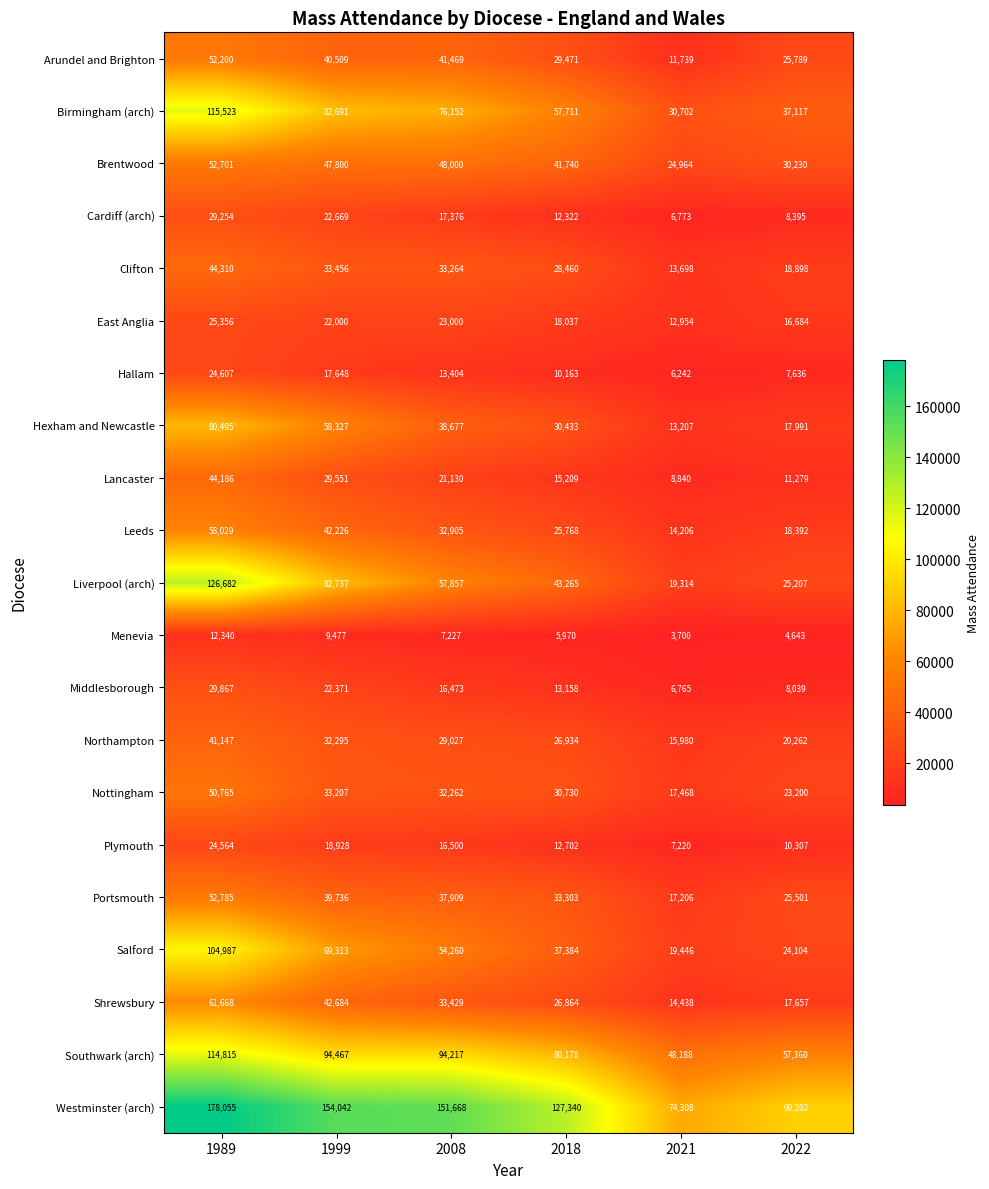

The Leeds series shows 42226 at 1999. True or false?

True